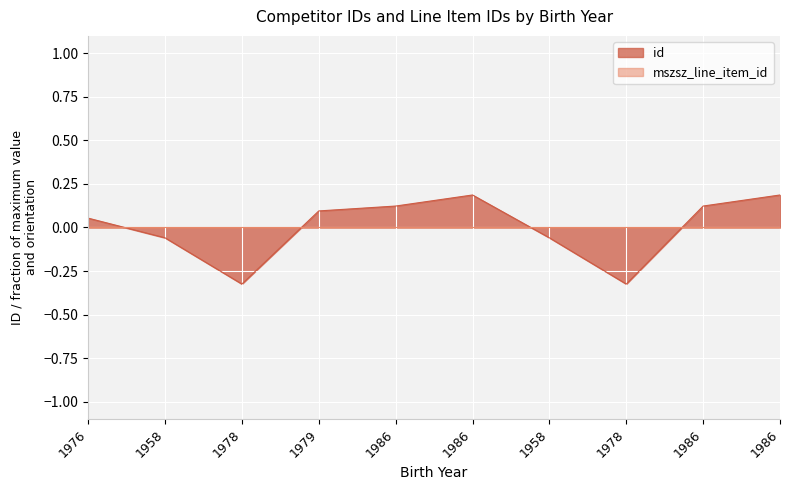

How many values in id are above zero?

6